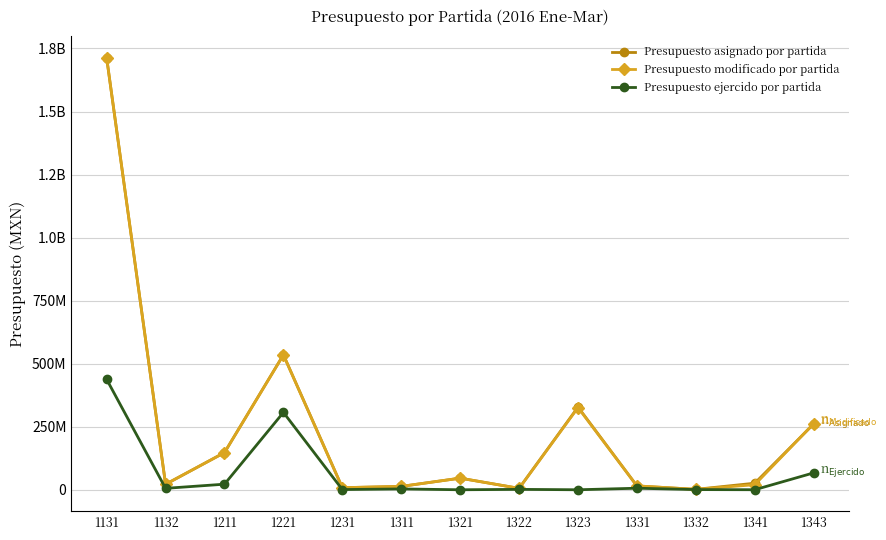

Reading left to right, list all the values displayed in this chart.

Presupuesto asignado por partida: 1712592254.0	21682604.0	147390307.0	535340986.0	8286400.0	13334174.0	46057210.0	5663911.0	327890145.0	15337380.0	1656769.0	26050245.0	260858640.0
Presupuesto modificado por partida: 1712691362.0	21750268.0	147390307.0	534394986.0	8286400.0	13335117.0	46060042.0	5663911.0	325840184.0	15337380.0	1656769.0	20033933.0	262720704.4
Presupuesto ejercido por partida: 437726527.5	5654497.4	22149930.3	306768097.6	820650.0	3298308.1	15168.9	1580420.0	11117.2	6109148.2	731696.0	188094.0	67026730.4